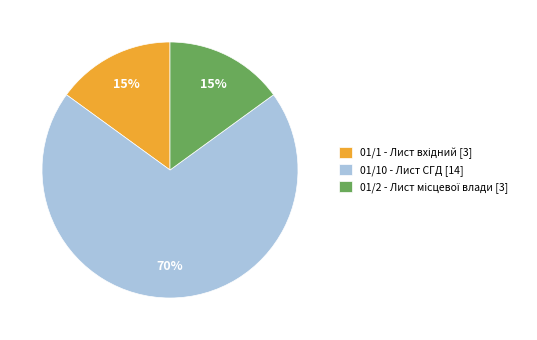

How many slices are in this pie chart?

3